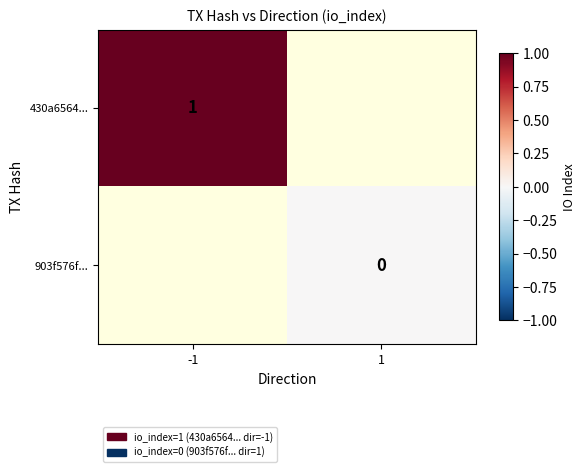

True or false: 430a6564... has a value of 1 at -1.

True